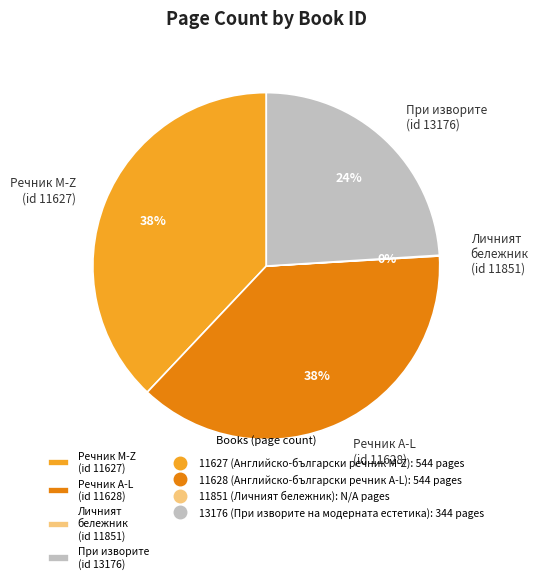

To the nearest percent, what is the difference between the largest and smallest slice percentages?

38%